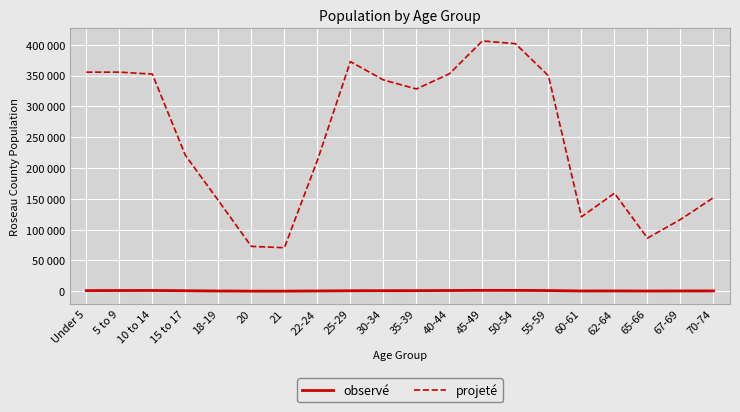

Does the chart display data point markers on the line(s)?

No